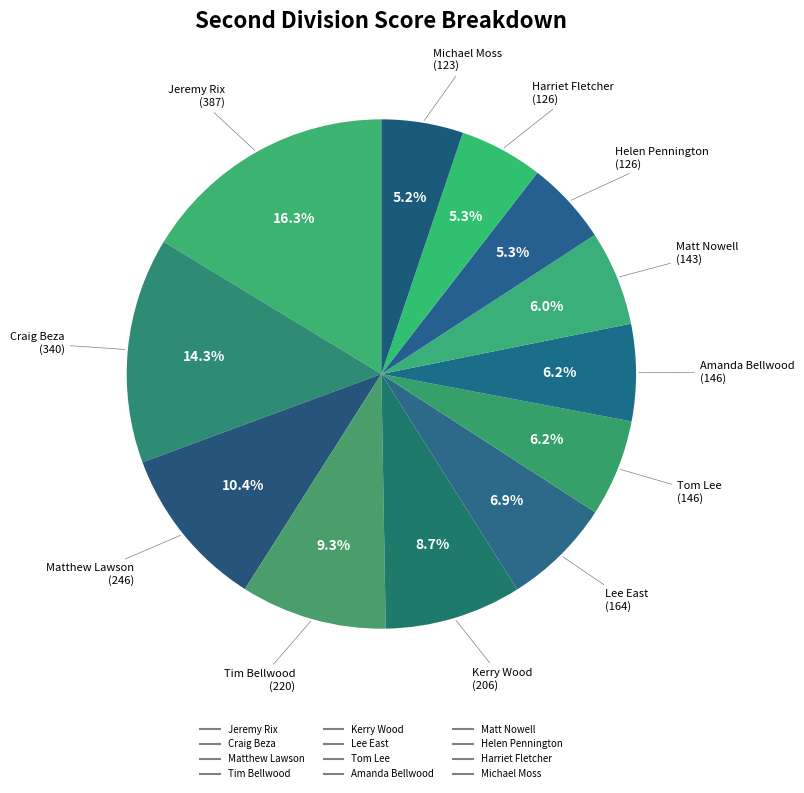

True or false: Jeremy Rix accounts for 28% of the total.

False